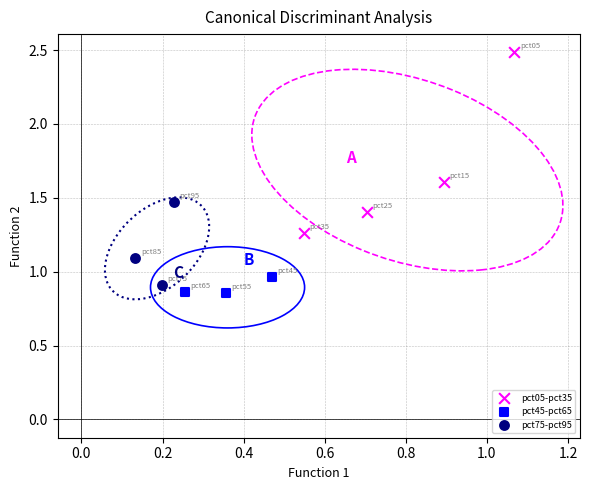

Which series has the widest spread of Y values?

pct05-pct35